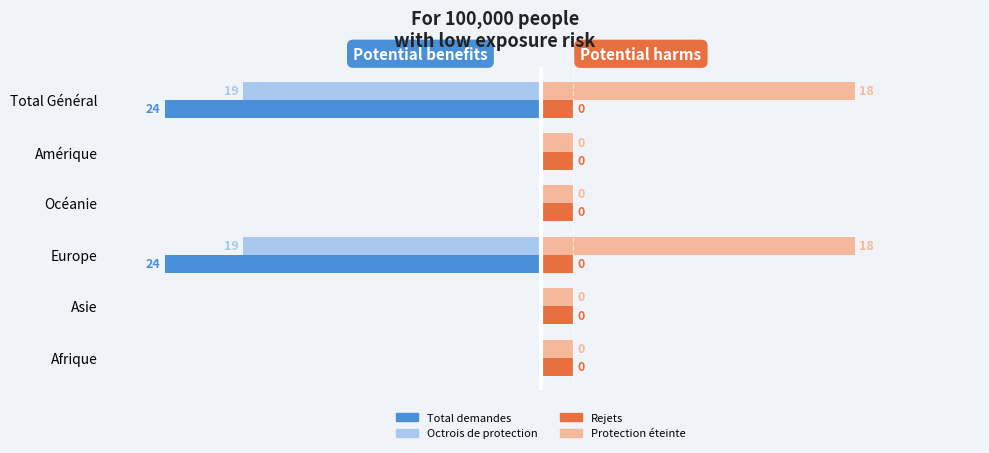

What are all the series names shown in the legend?

Total demandes, Octrois de protection, Rejets, Protection éteinte